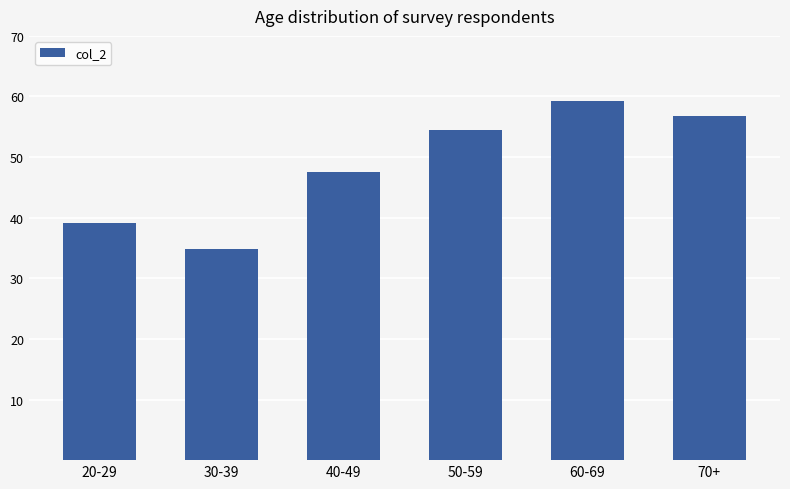

The chart shows a value of 56.7 at 70+. True or false?

True